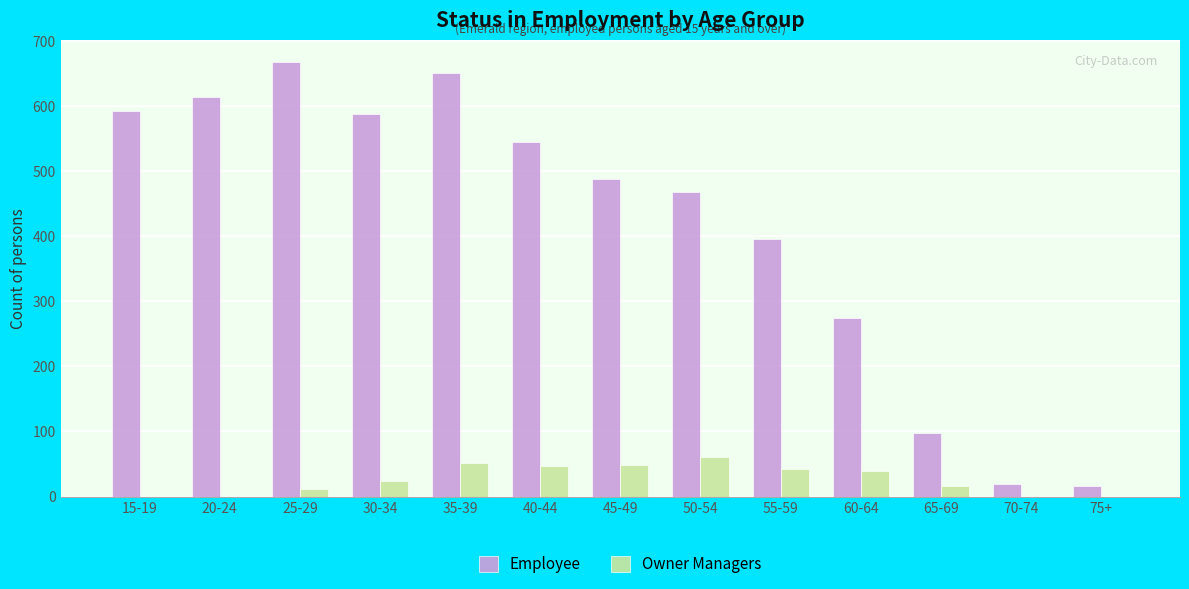

Is the value of Employee at 55-59 greater than the value of Owner Managers at 60-64?

Yes